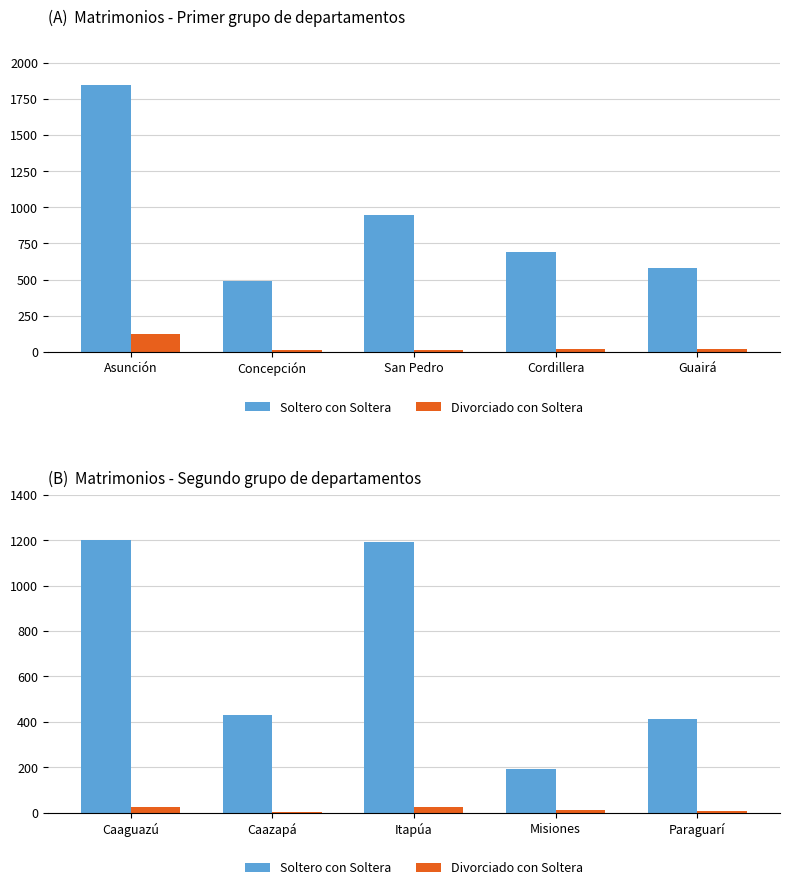

Which series has the largest total across all categories?

Soltero con Soltera